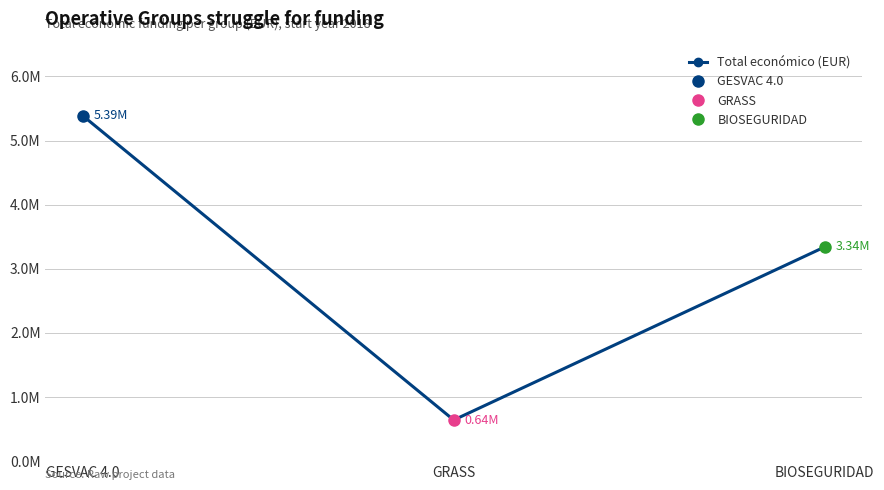

True or false: the data shows 155026 at GRASS.

False